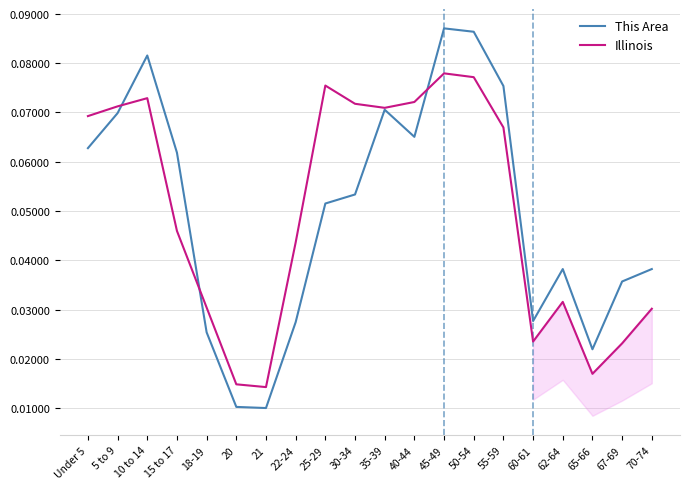

Between which two adjacent categories do This Area and Illinois first intersect?

5 to 9 and 10 to 14